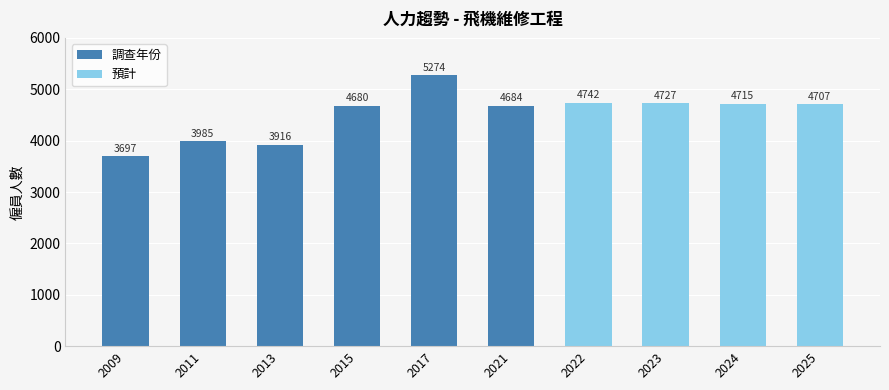

At which label is the value closest to 4485?

2015